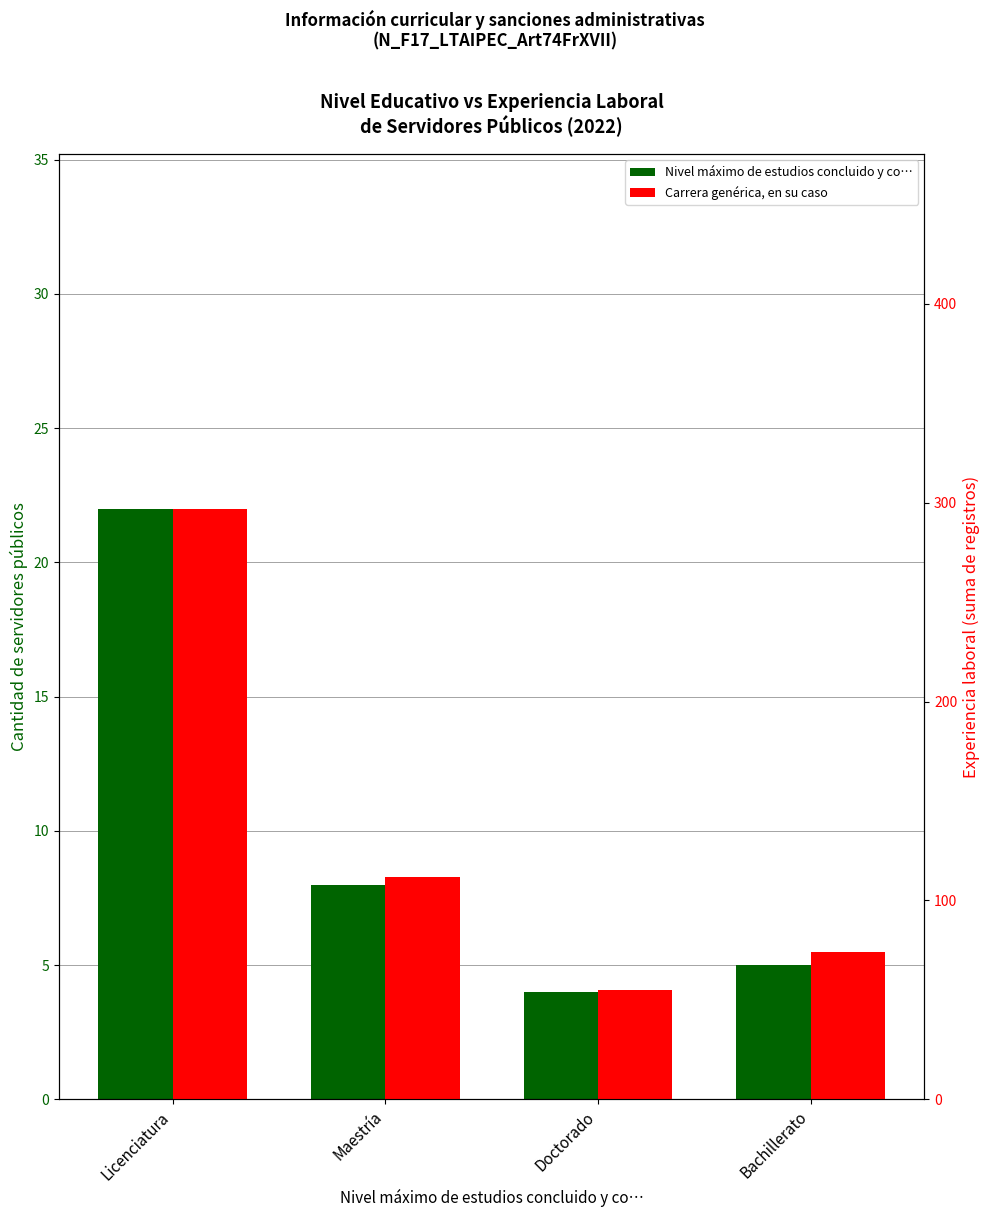

True or false: Nivel máximo de estudios concluido y co… has a value of 7 at Bachillerato.

False